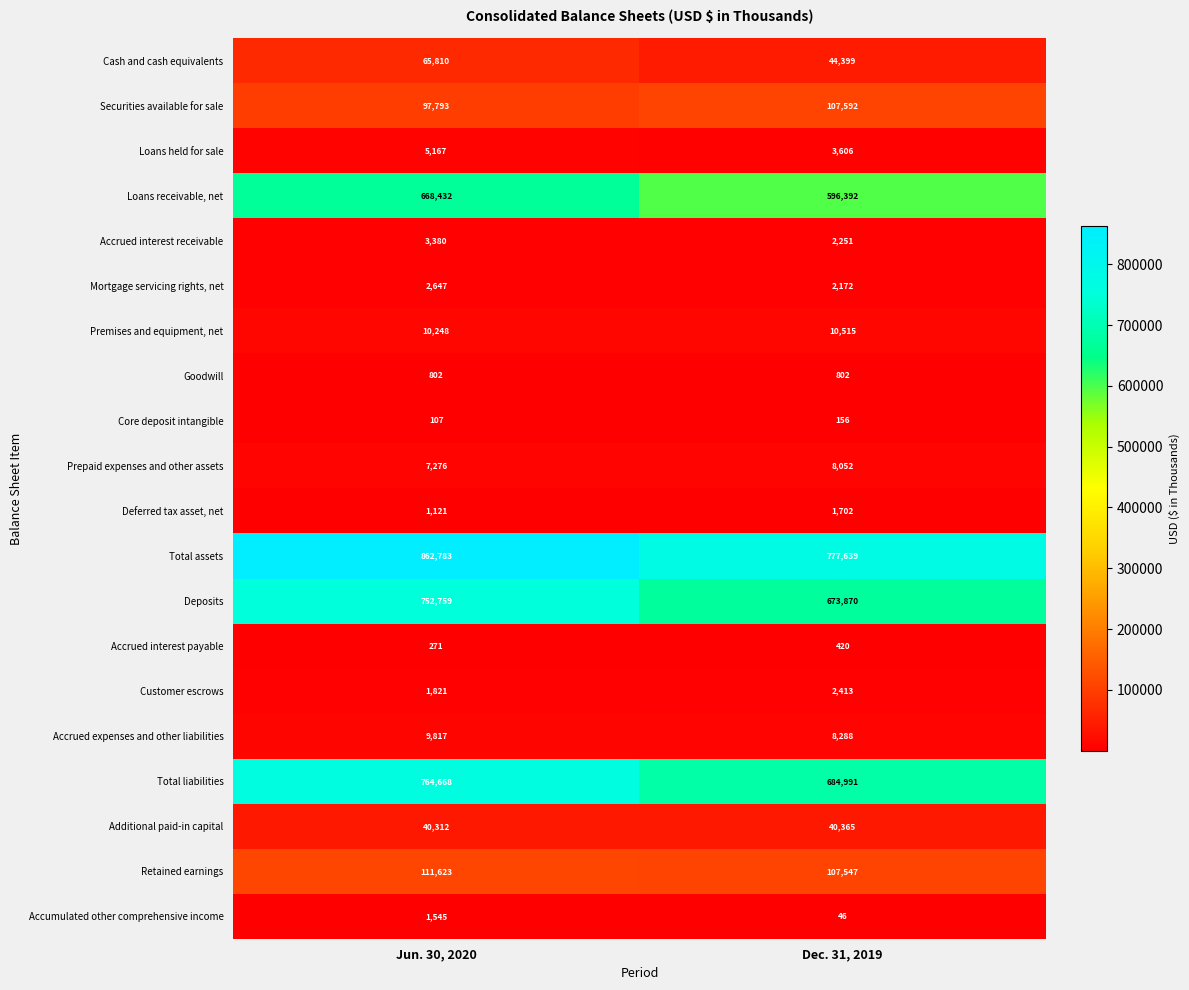

True or false: Deposits has a value of 982186 at Dec. 31, 2019.

False